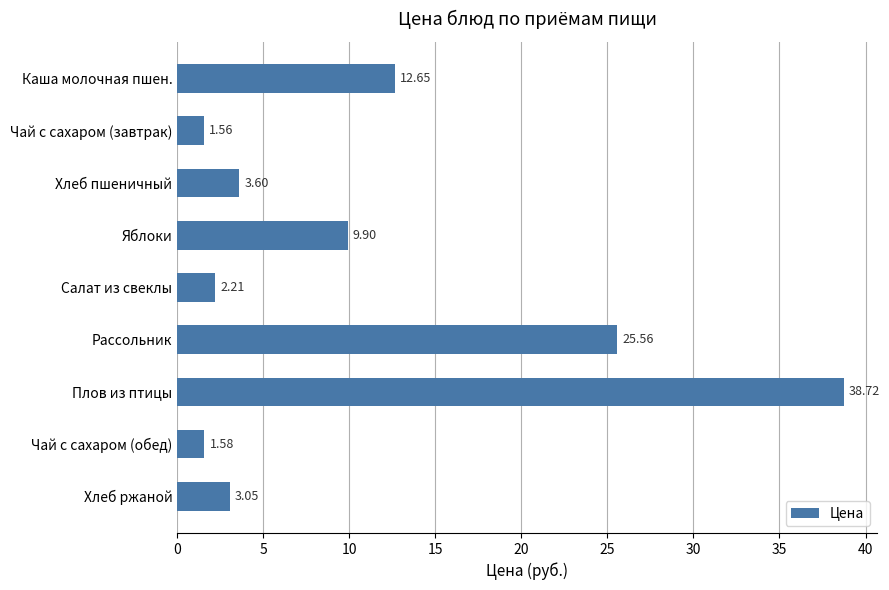

What is the sum of the values at Каша молочная пшен. and Салат из свеклы?

14.9